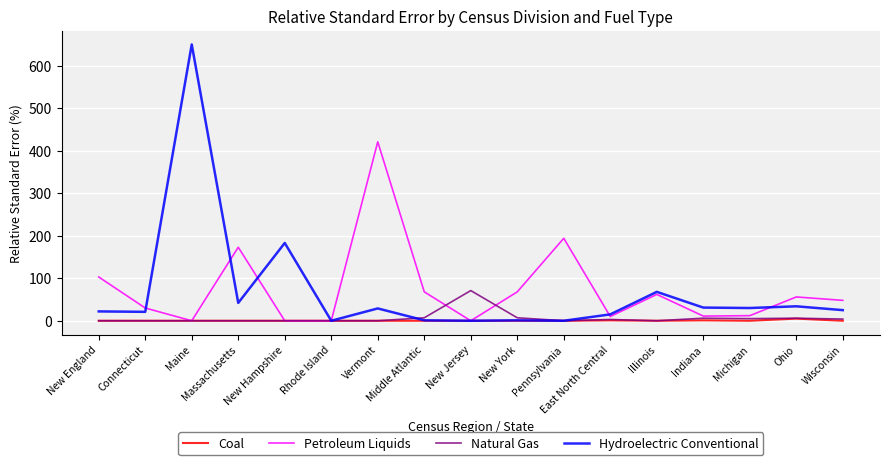

At how many categories does at least one series exceed 346?

2